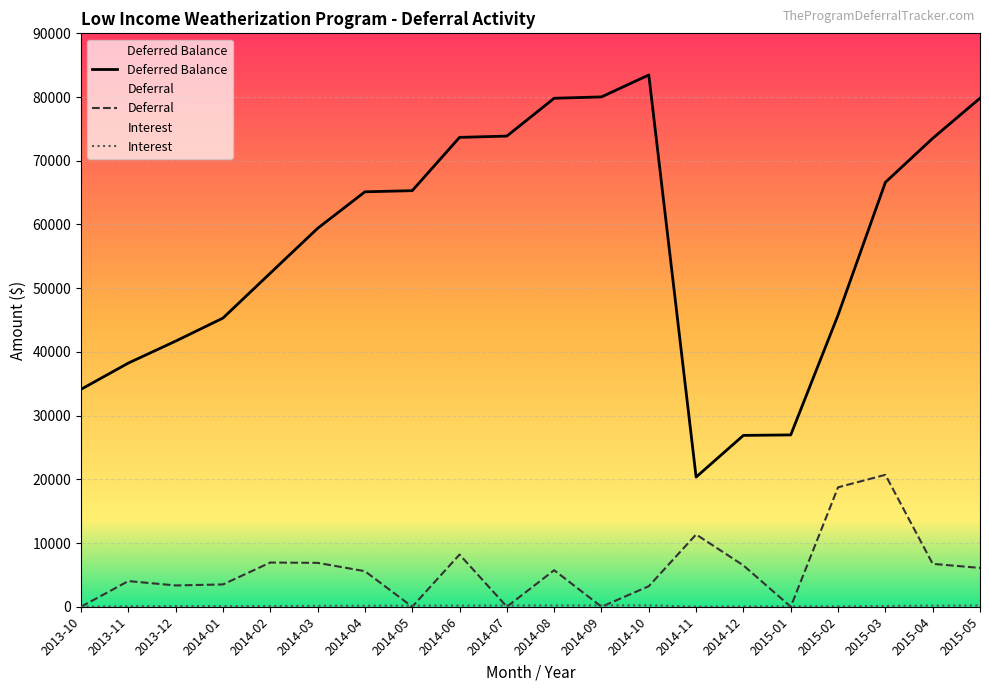

What is the difference between the Deferral values at 2013-10 and 2014-01?

3500.9